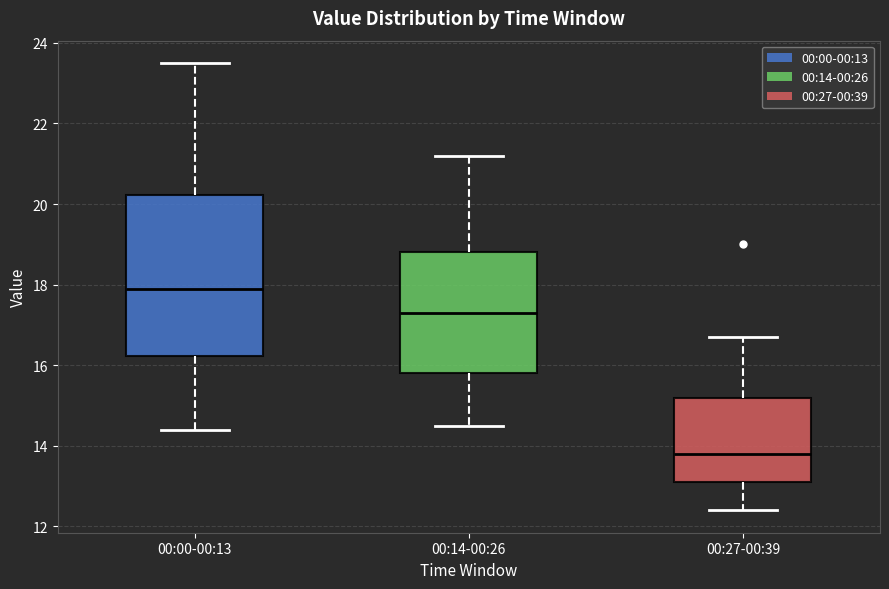

Reading left to right, read every box against the y-axis: the position of its median line, the range the box covers, and the ends of its whiskers. The values are not printed on the chart, so give them approximately, as read against the axis.

00:00-00:13: median 18.0, box 16.2 to 20.2, whiskers 14.4 to 23.6
00:14-00:26: median 17.4, box 15.8 to 18.8, whiskers 14.6 to 21.2
00:27-00:39: median 13.8, box 13.2 to 15.2, whiskers 12.4 to 16.8